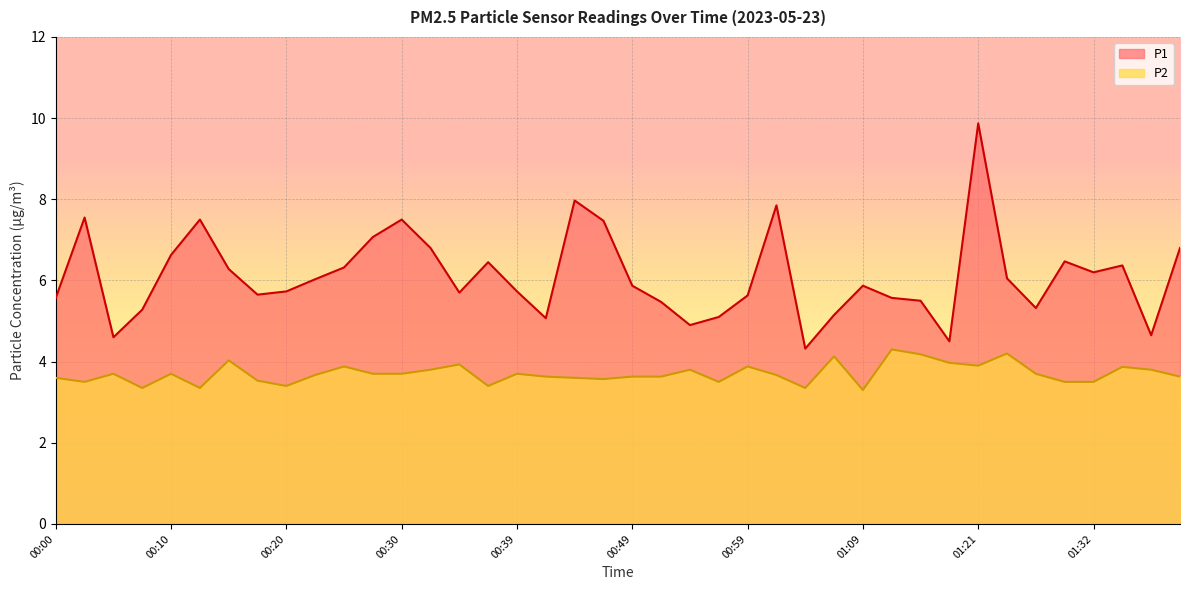

Which series changed the most between 00:56 and 01:01?

P1